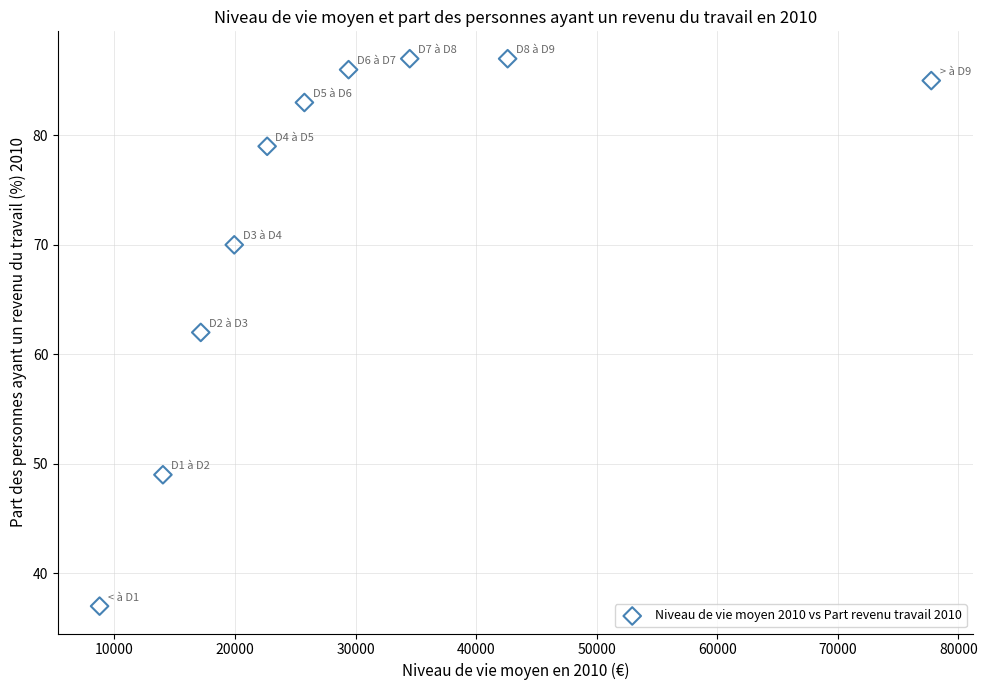

What is the range of Y values (max minus min)?

50